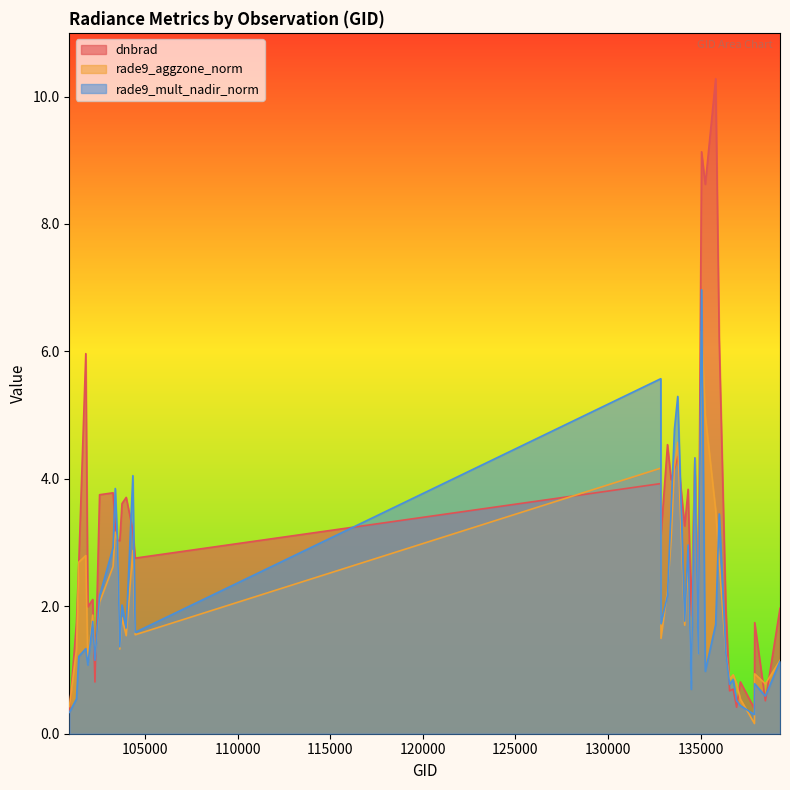

At which category is the sum across all series the highest?

135048